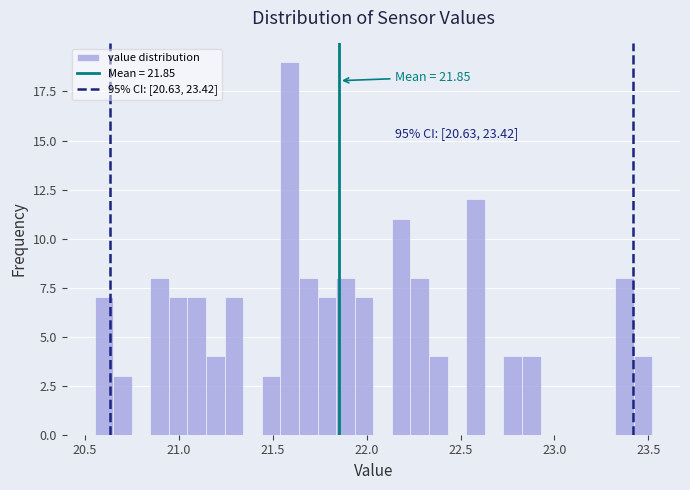

Read against the x-axis, roughly where is the centre of the tallest bar?

21.60